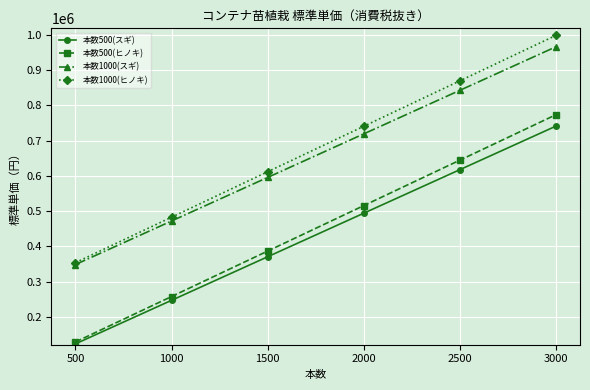

What is the difference between the highest and lowest values at 1500?

241097